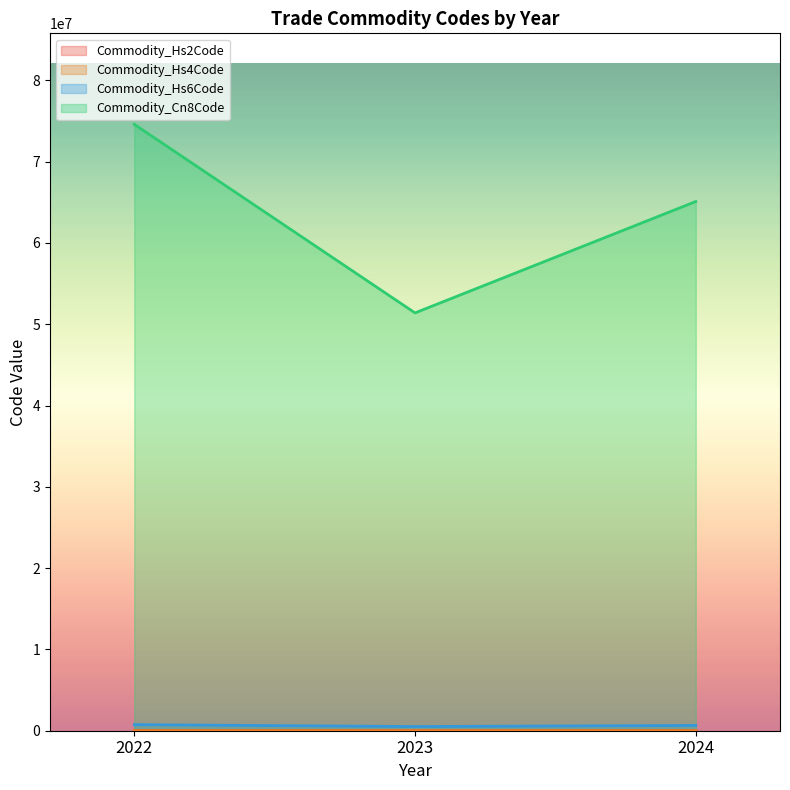

At which category is the sum across all series the highest?

2022